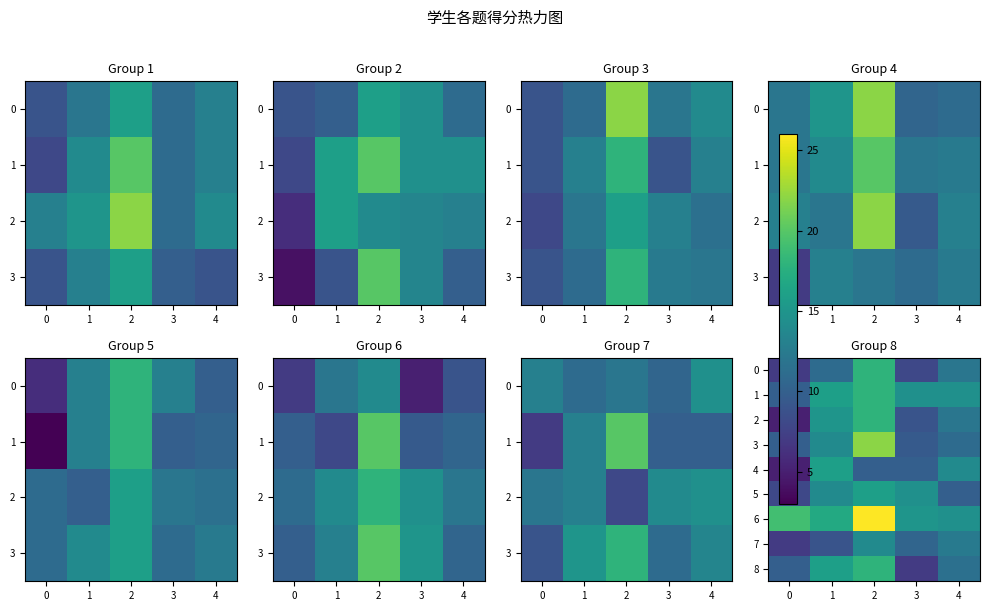

Which label corresponds to the largest value in the chart?

2